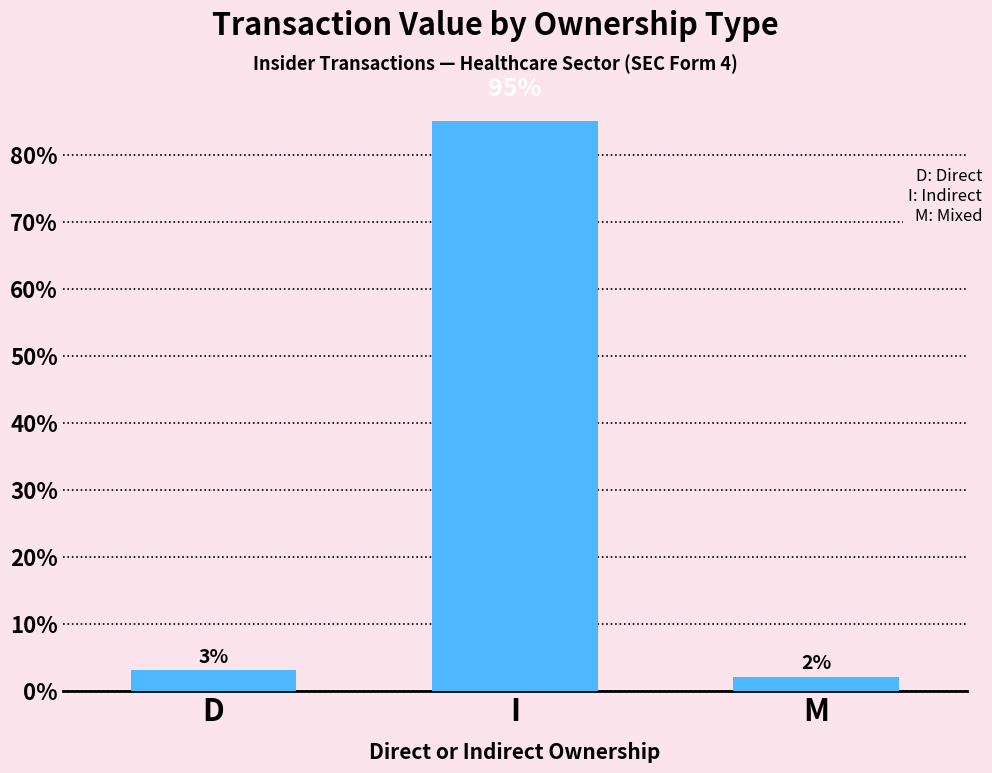

What position from the left is M?

3